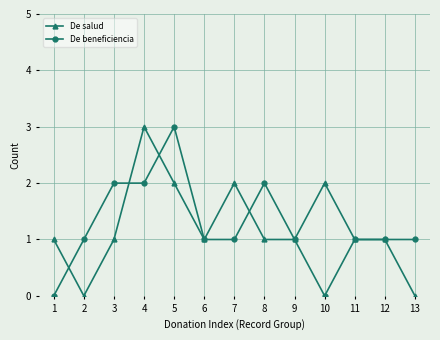

Which category has the highest value in the De salud series?

4